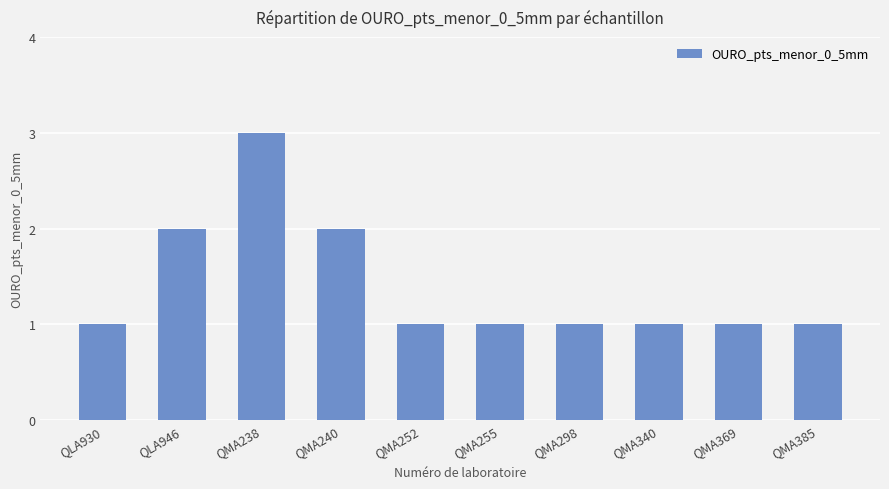

Are the bars horizontal?

No